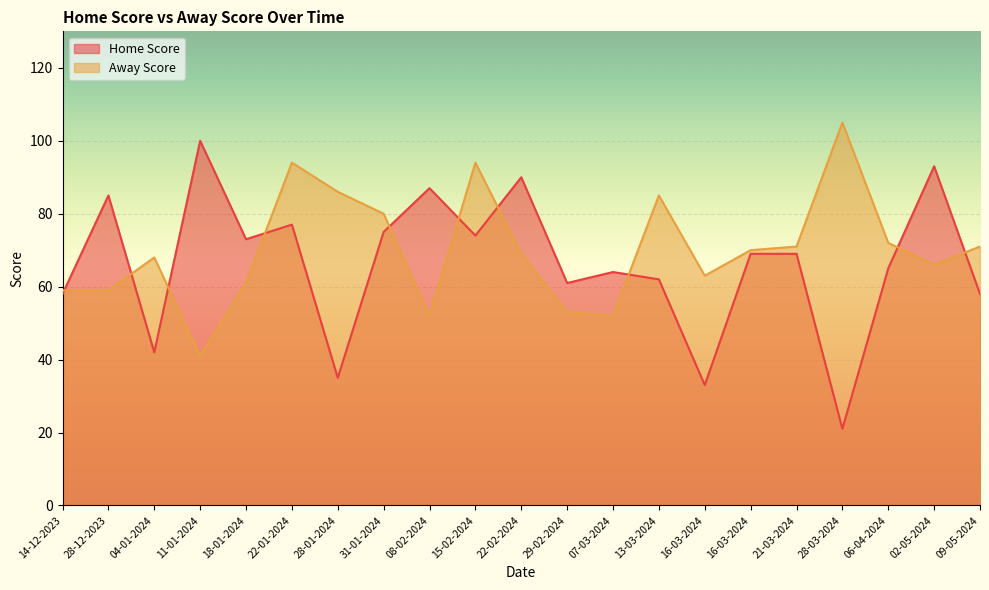

What is the minimum value for Away Score?

41